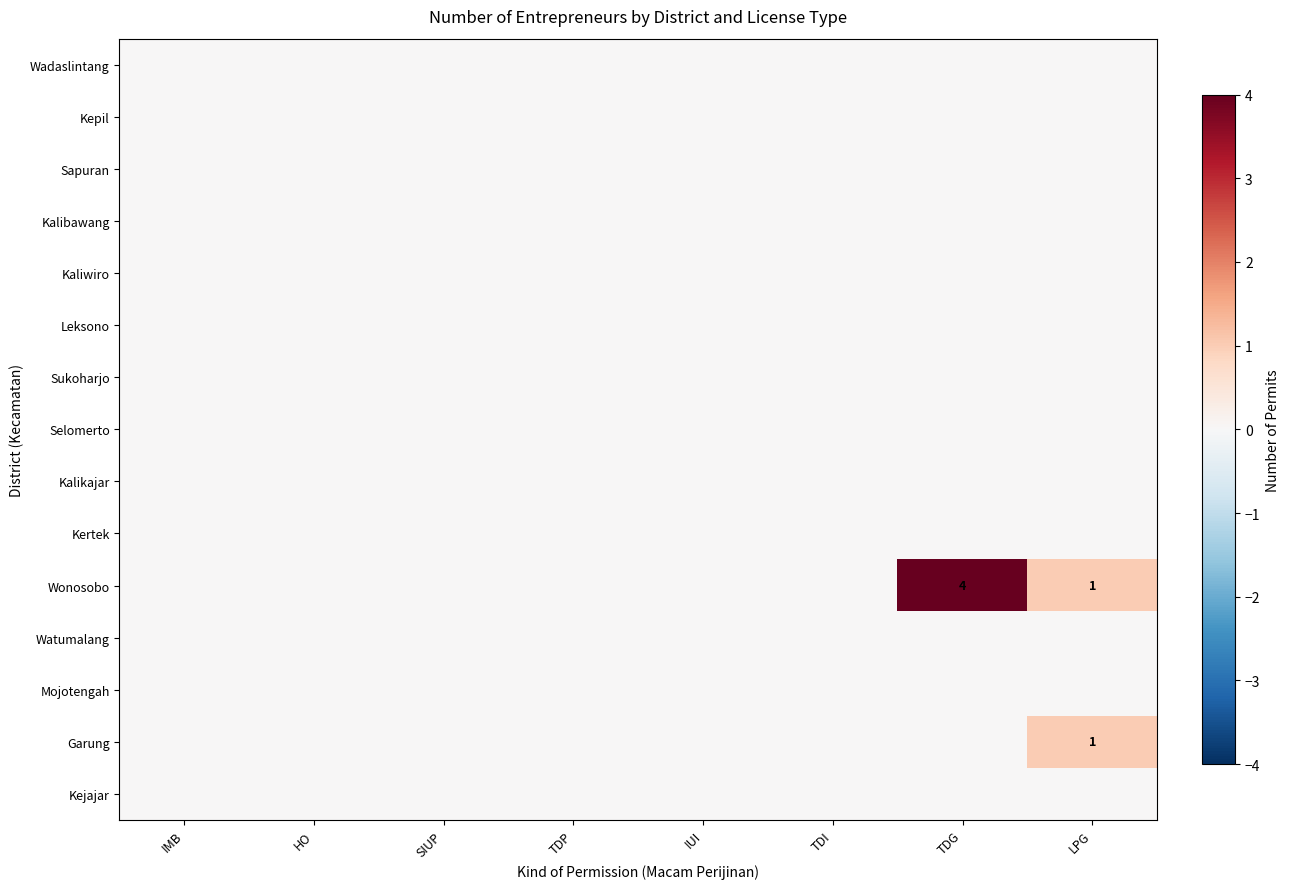

At which category is the sum across all series the highest?

TDG